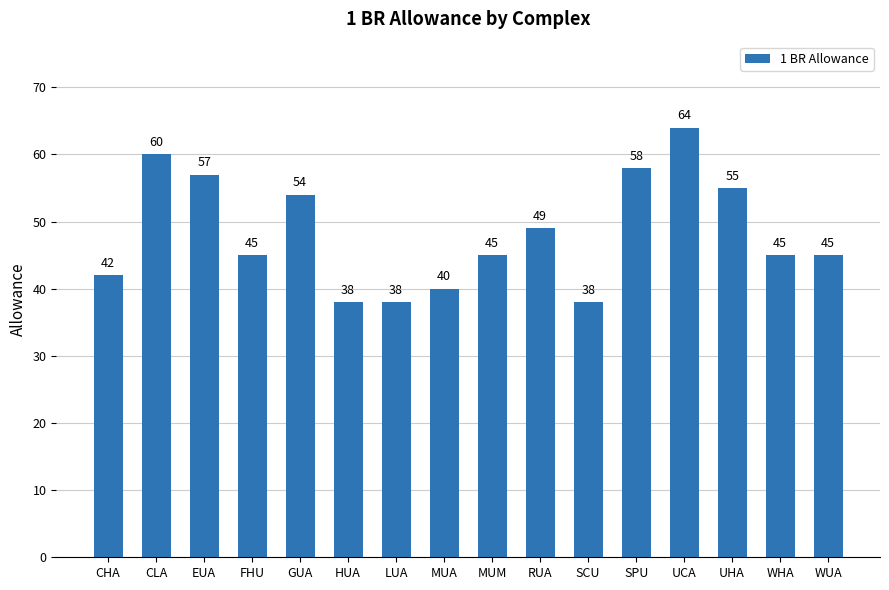

The chart shows a value of 30 at GUA. True or false?

False